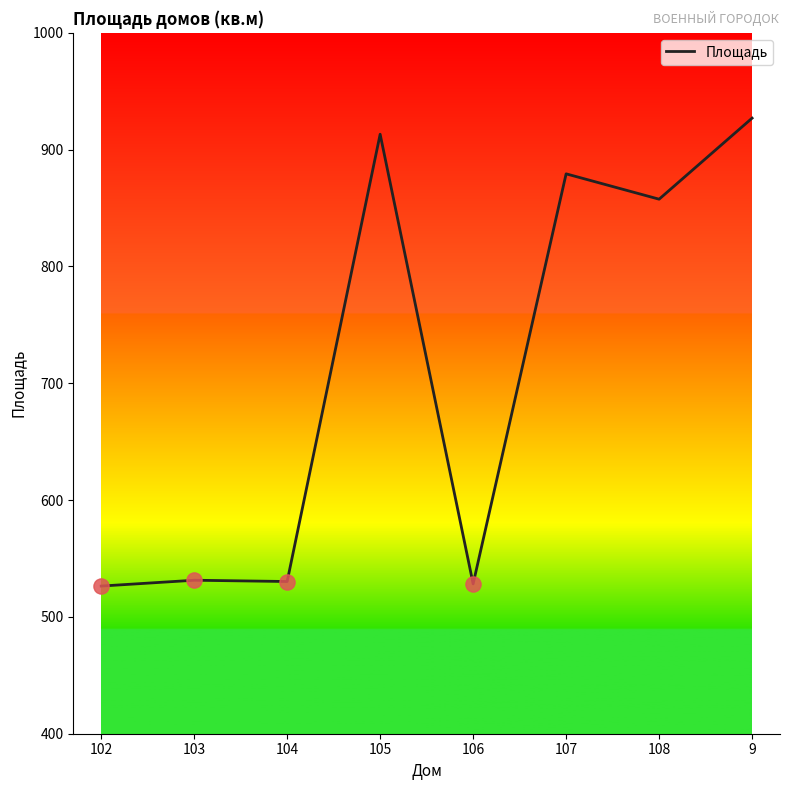

Between 107 and 105, which is larger?

105